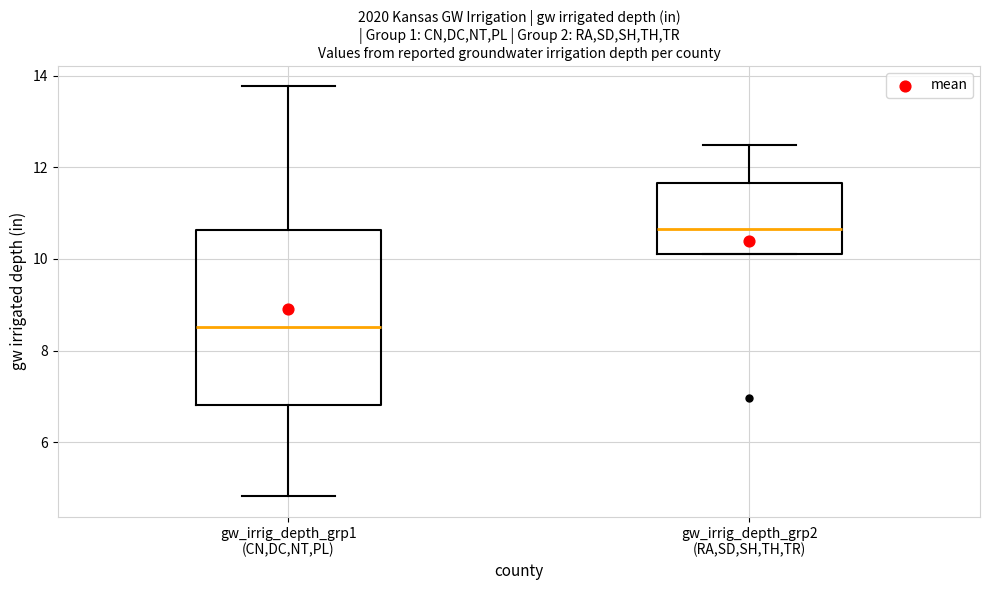

Comparing the boxes themselves (not the whiskers), which one is the tallest?

gw_irrig_depth_grp1 (CN,DC,NT,PL)